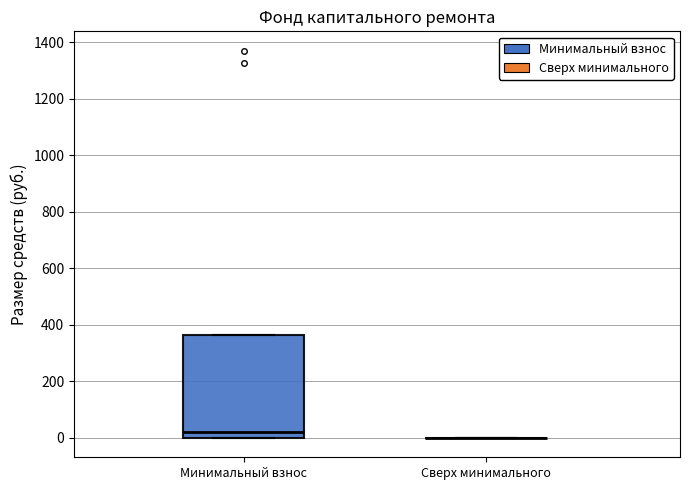

Reading left to right, read every box against the y-axis: the position of its median line, the range the box covers, and the ends of its whiskers. The values are not printed on the chart, so give them approximately, as read against the axis.

Минимальный взнос: median 20, box 0 to 360, whiskers 0 to 360
Сверх минимального: box collapsed to a line at 0, whiskers 0 to 0